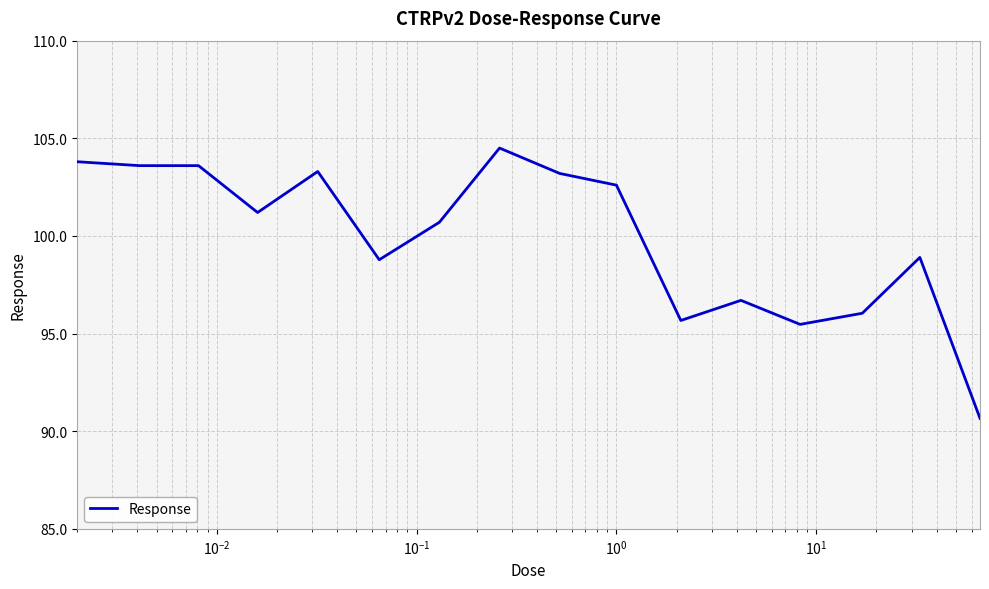

What is the smallest value displayed?

90.7